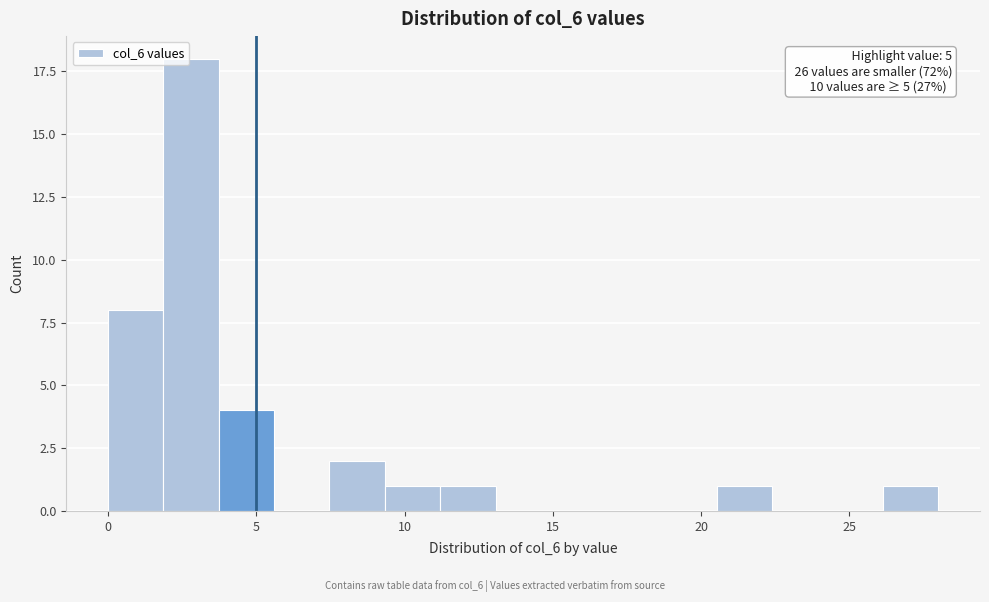

Read against the x-axis, roughly where is the centre of the tallest bar?

3.0